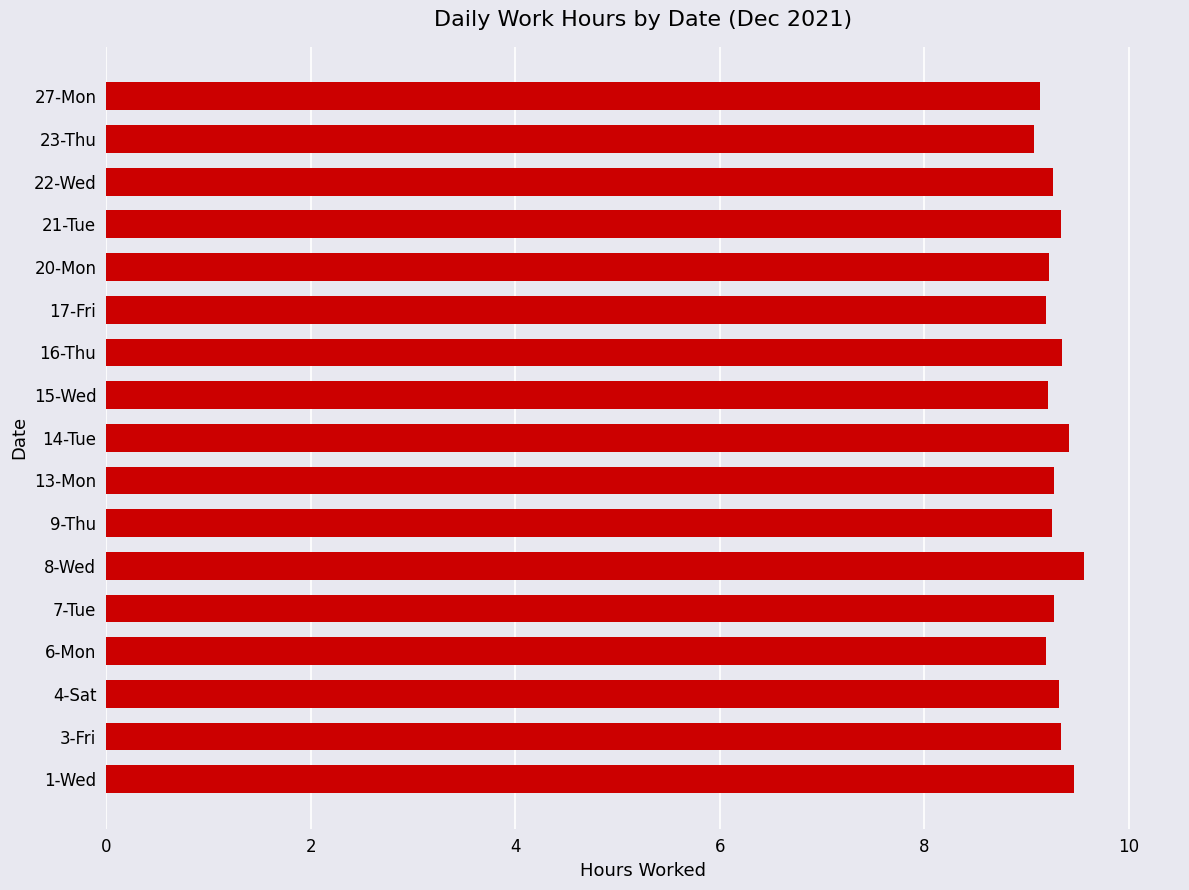

Is it true that the value at 20-Mon is 15.4?

False